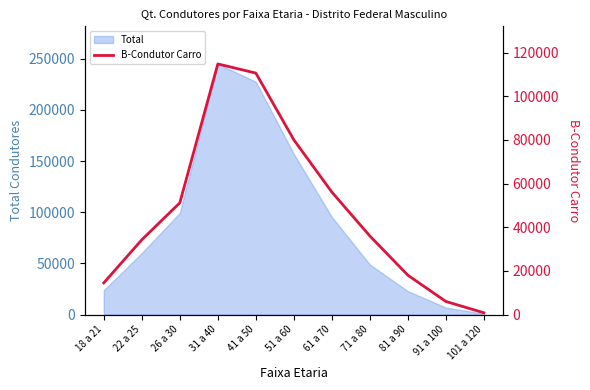

Reading left to right, extract all data points from this chart.

14489	34258	51174	114840	110632	80029	56092	35971	17992	5963	790